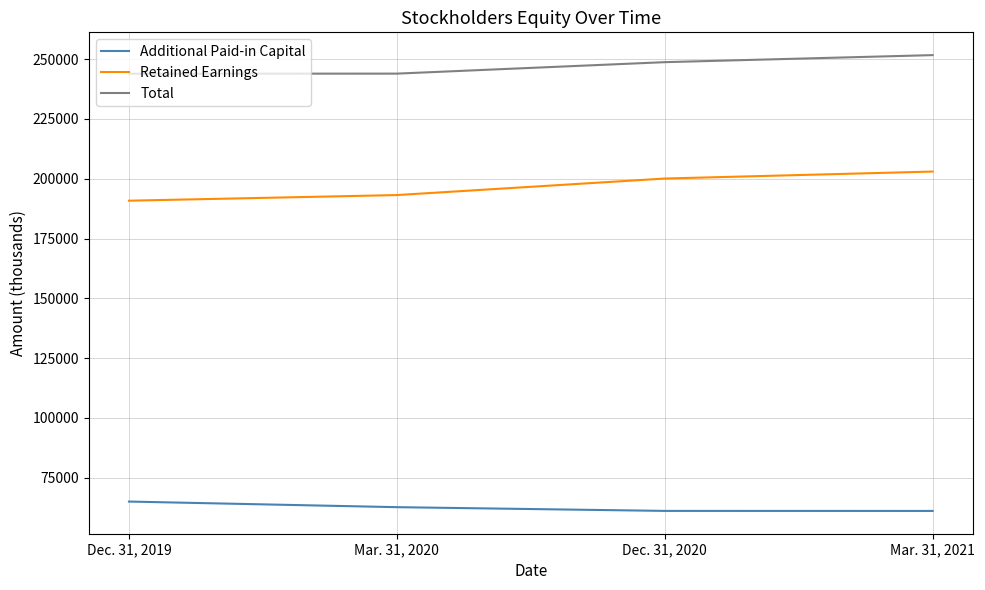

What is the difference between the highest and lowest values at Dec. 31, 2020?

187555